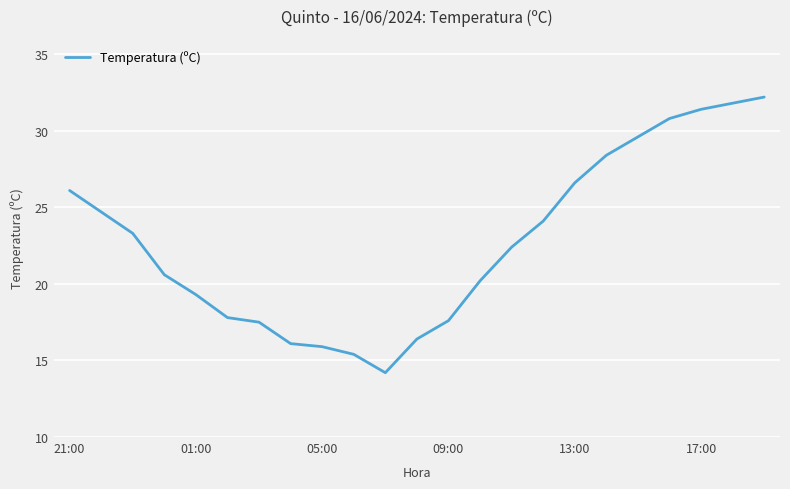

What is the smallest value displayed?

14.2